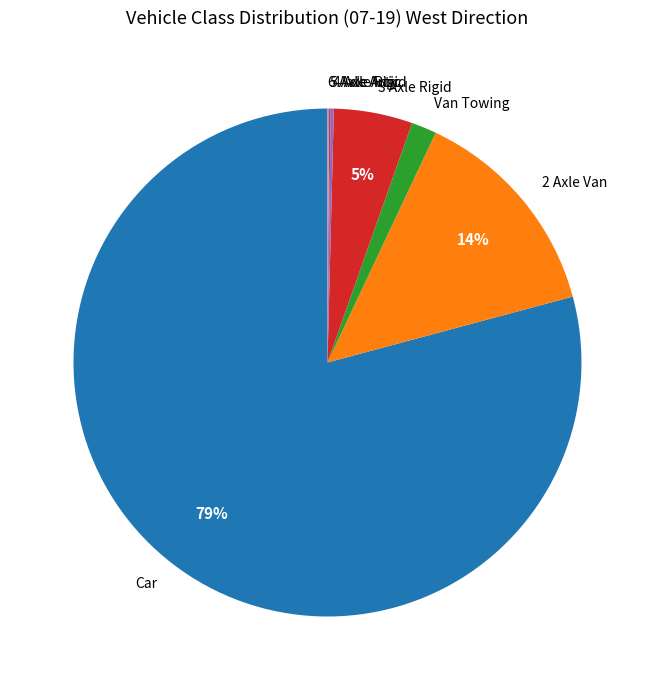

What percentage is the Van Towing slice, to the nearest percent?

2%